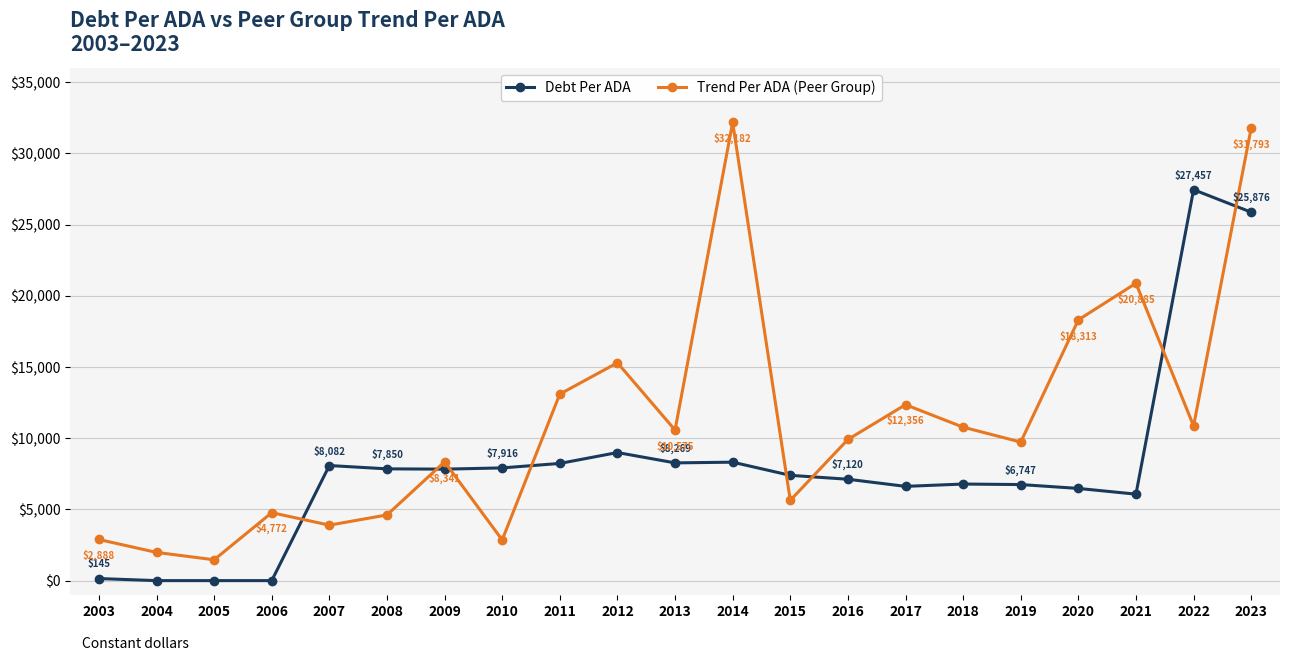

What is the difference between the maximum and minimum values in the Debt Per ADA series?

27456.7